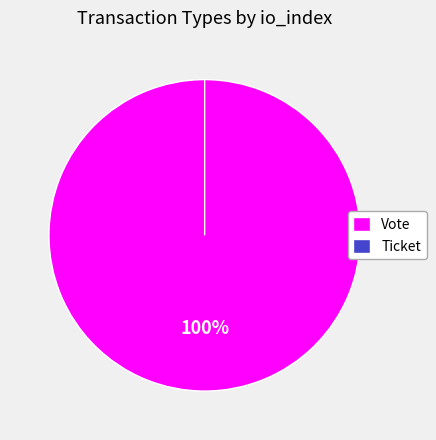

Rank the categories by value from lowest to highest.

Ticket, Vote